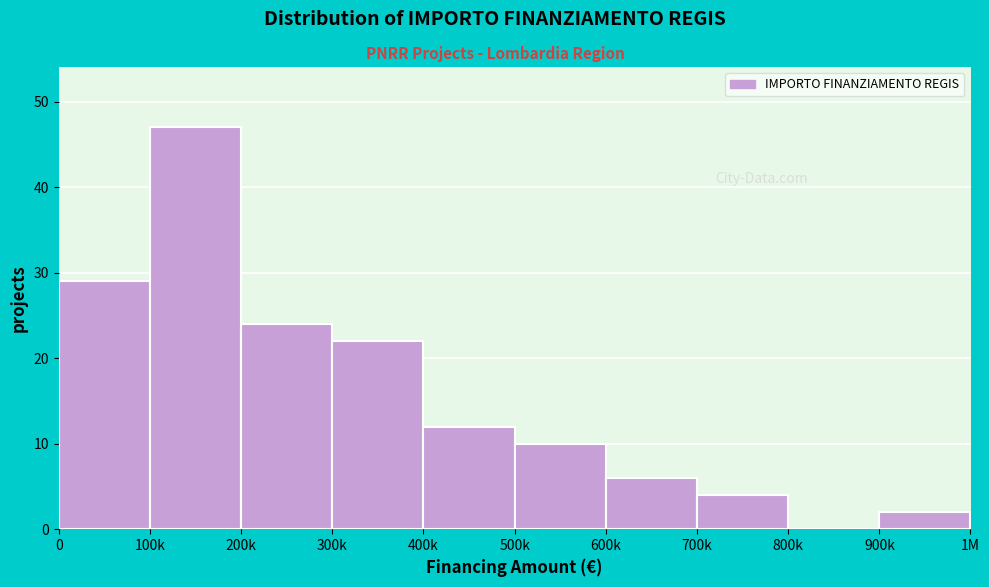

Reading left to right, extract all data points from this chart.

0=29	100k=47	200k=24	300k=22	400k=12	500k=10	600k=6	700k=4	800k=0	900k=2